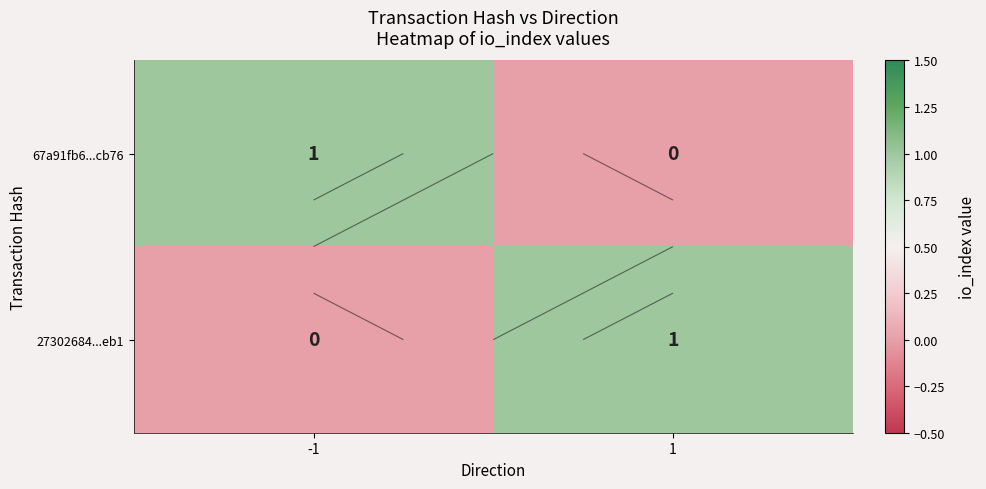

The value of 27302684...eb1 at -1 is 0. True or false?

True